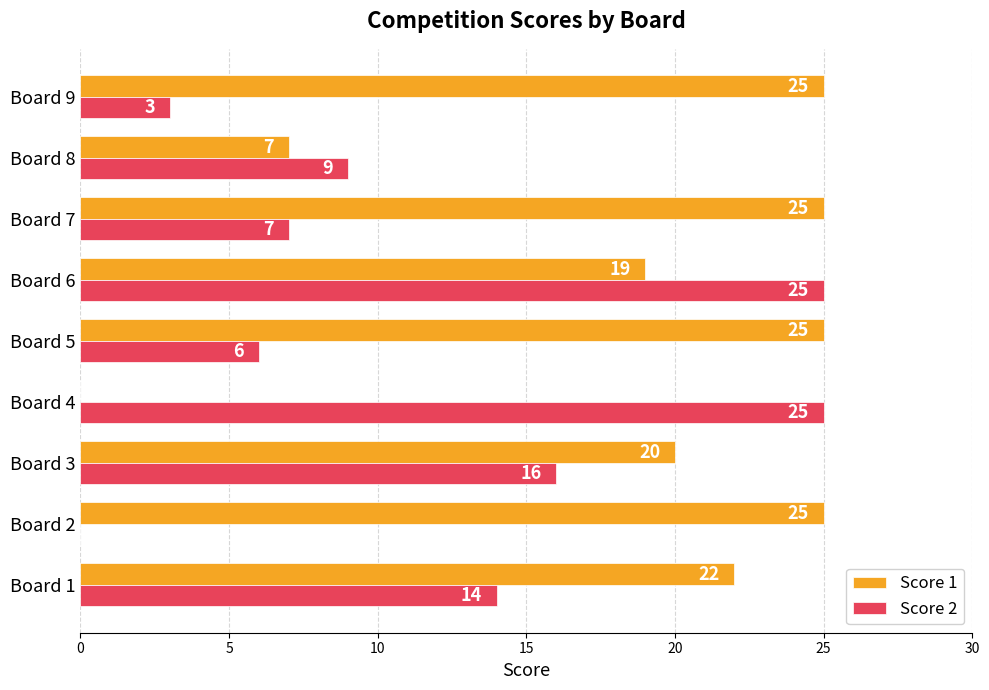

What is the sum of all Score 1 values?

168